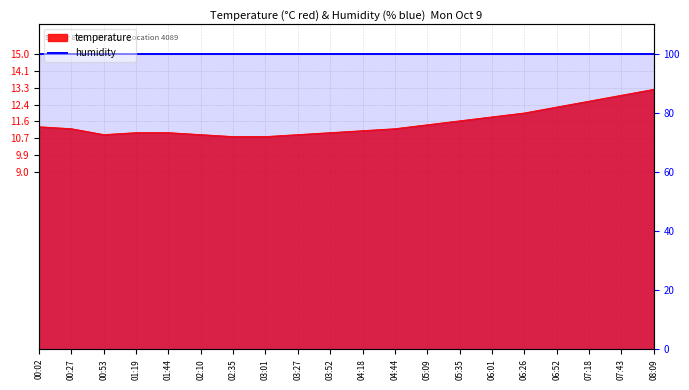

What is the difference between the second highest and second lowest values?

2.1